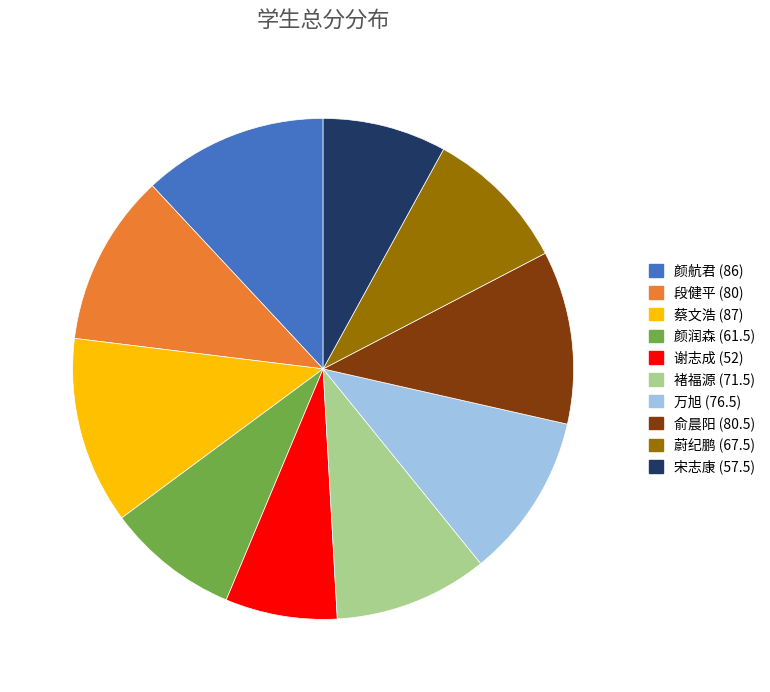

Which has a higher value, 褚福源 or 谢志成?

褚福源